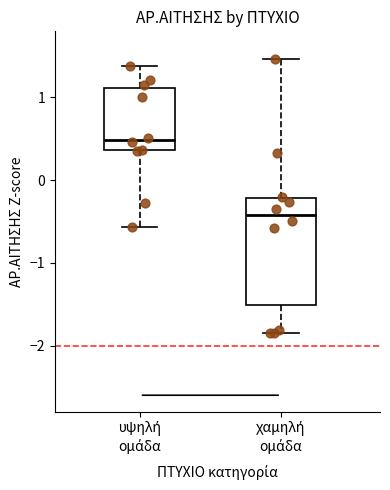

Where does the median line of the box for υψηλή ομάδα sit on the y-axis? The values are not printed on the chart, so give them approximately, as read against the axis.

0.5